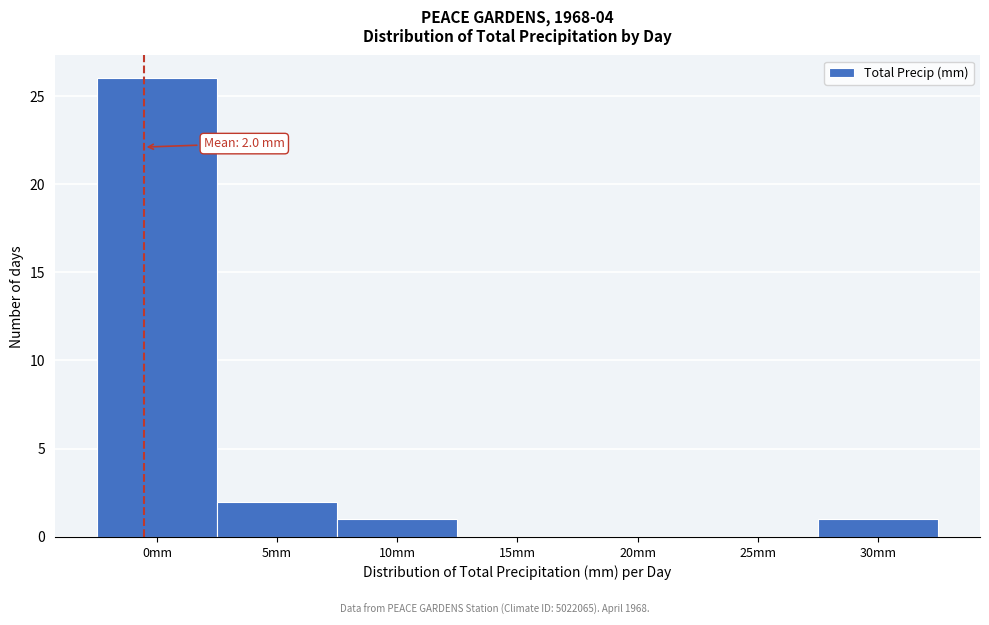

Reading right to left, what are all the values shown in this chart?

30mm=1	25mm=0	20mm=0	15mm=0	10mm=1	5mm=2	0mm=26